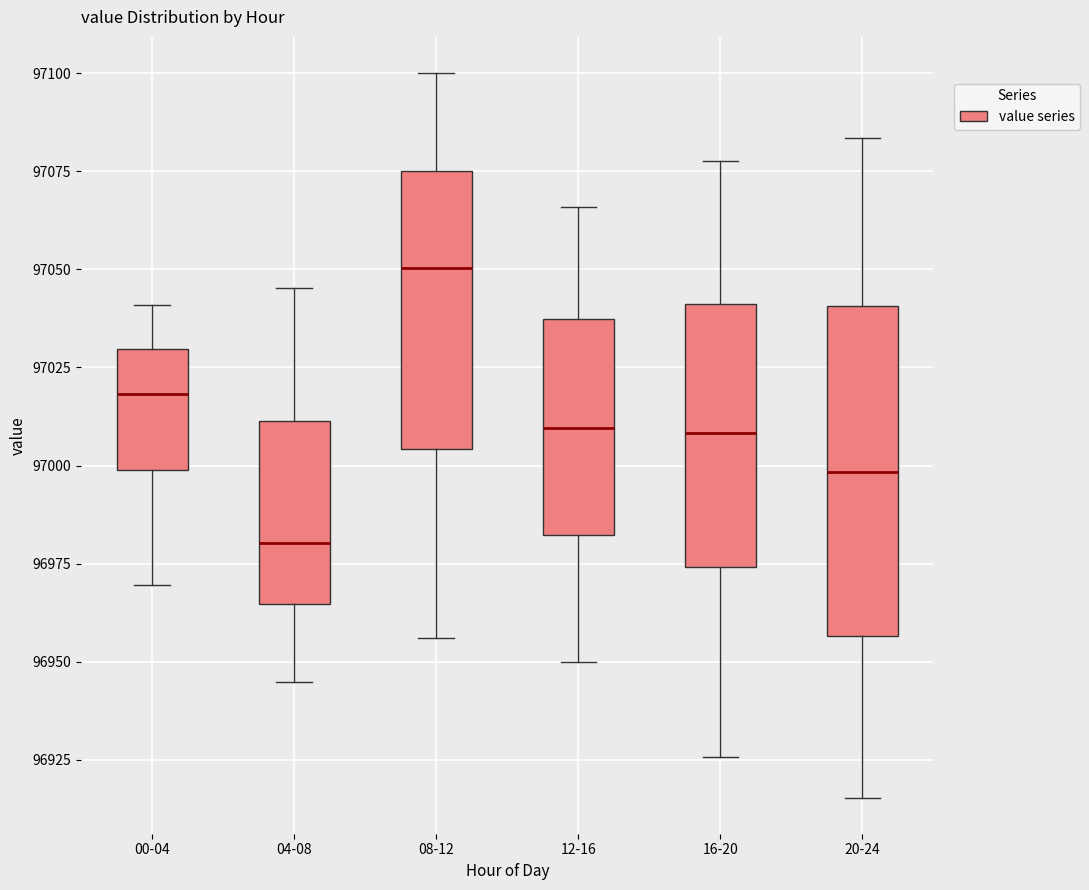

Which box is the tallest, from its lower edge to its upper edge?

20-24